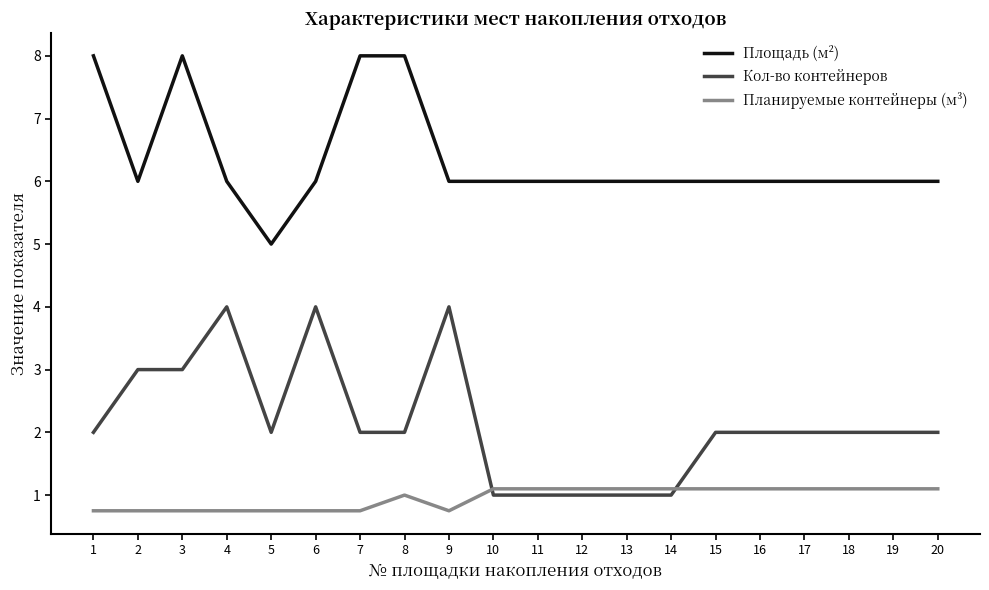

Reading left to right, extract all data points from this chart.

Площадь (м²): 1=8.0	2=6.0	3=8.0	4=6.0	5=5.0	6=6.0	7=8.0	8=8.0	9=6.0	10=6.0	11=6.0	12=6.0	13=6.0	14=6.0	15=6.0	16=6.0	17=6.0	18=6.0	19=6.0	20=6.0
Кол-во контейнеров: 1=2.0	2=3.0	3=3.0	4=4.0	5=2.0	6=4.0	7=2.0	8=2.0	9=4.0	10=1.0	11=1.0	12=1.0	13=1.0	14=1.0	15=2.0	16=2.0	17=2.0	18=2.0	19=2.0	20=2.0
Планируемые контейнеры (м³): 1=0.8	2=0.8	3=0.8	4=0.8	5=0.8	6=0.8	7=0.8	8=1.0	9=0.8	10=1.1	11=1.1	12=1.1	13=1.1	14=1.1	15=1.1	16=1.1	17=1.1	18=1.1	19=1.1	20=1.1